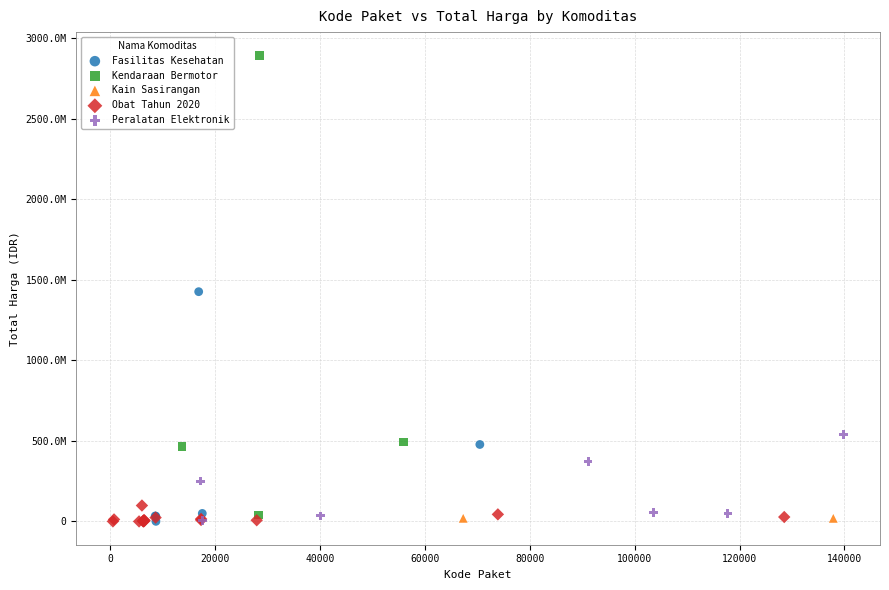

What are all the series names shown in the legend?

Fasilitas Kesehatan, Kendaraan Bermotor, Kain Sasirangan, Obat Tahun 2020, Peralatan Elektronik